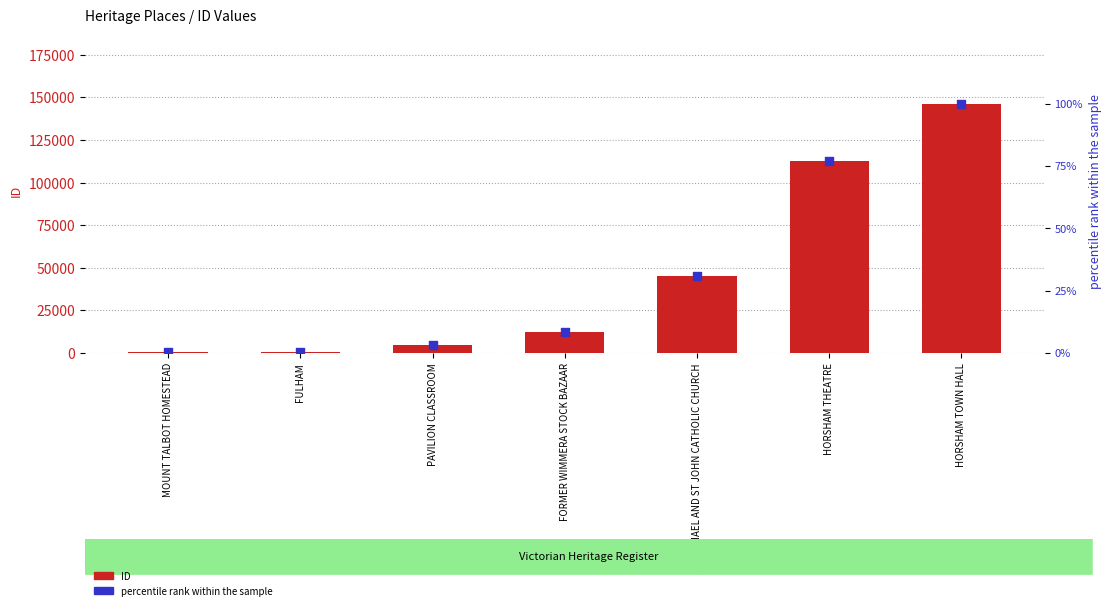

Which series reaches the maximum Y coordinate?

ID